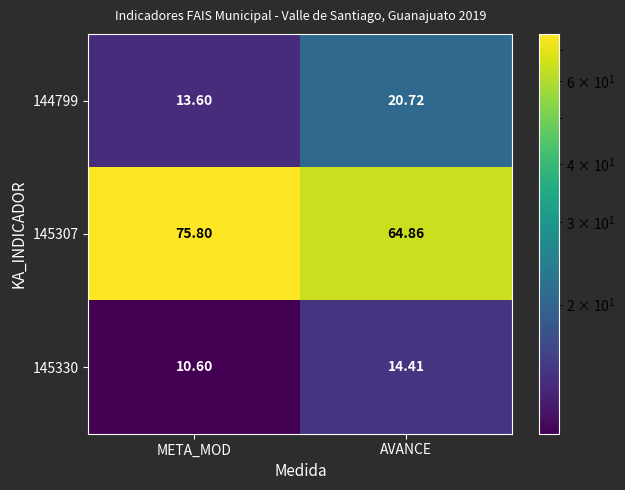

Between META_MOD and AVANCE, which series saw the biggest shift?

145307